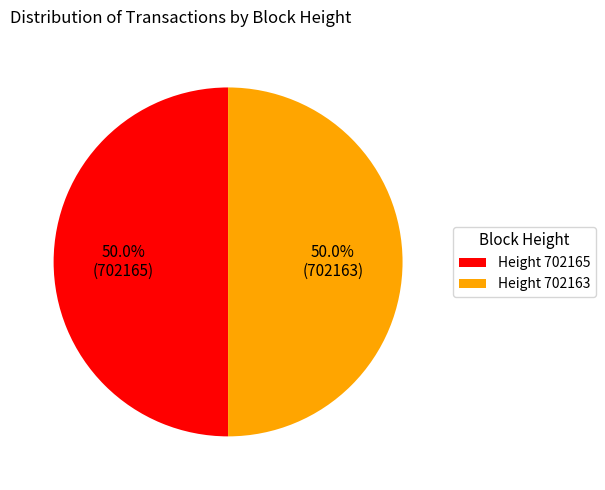

How much of the chart is everything except Height 702163?

50.0%